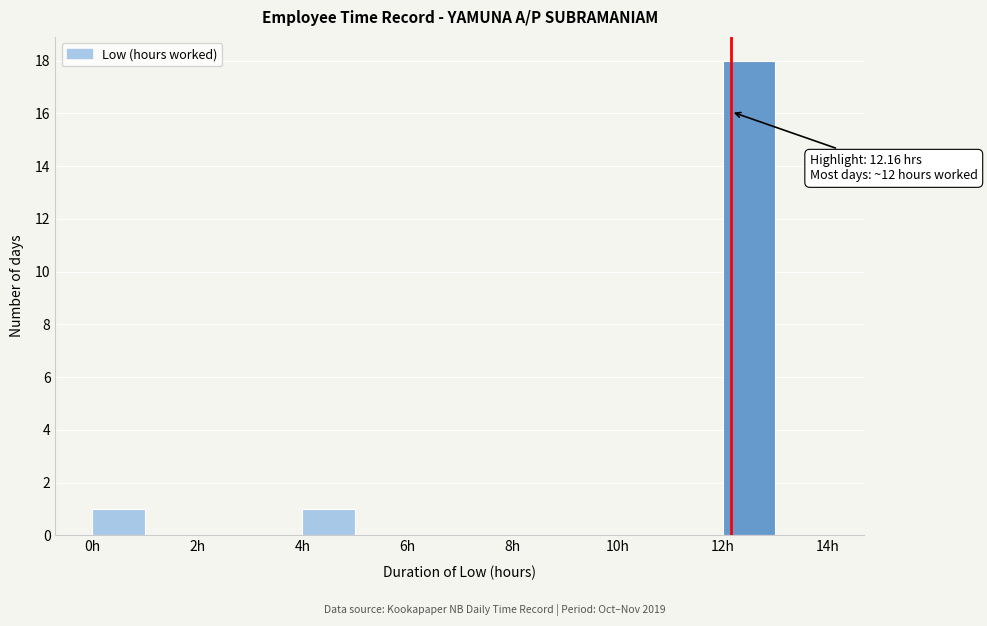

Over which range of the x-axis is the bar tallest?

12 to 13